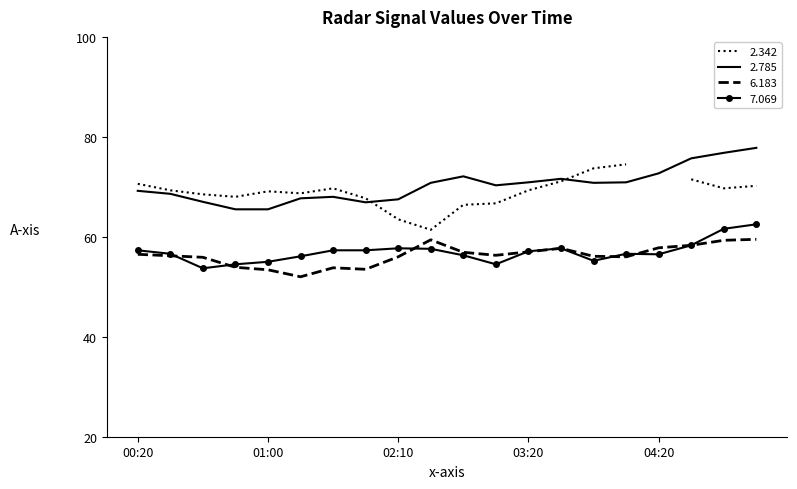

How many series are shown in this chart?

4